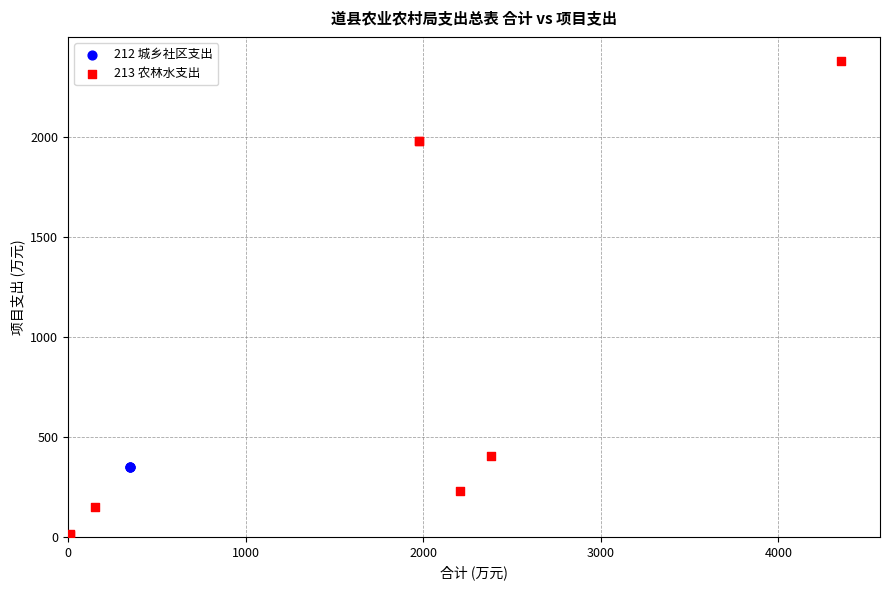

Which series contains the lowest Y value?

213 农林水支出